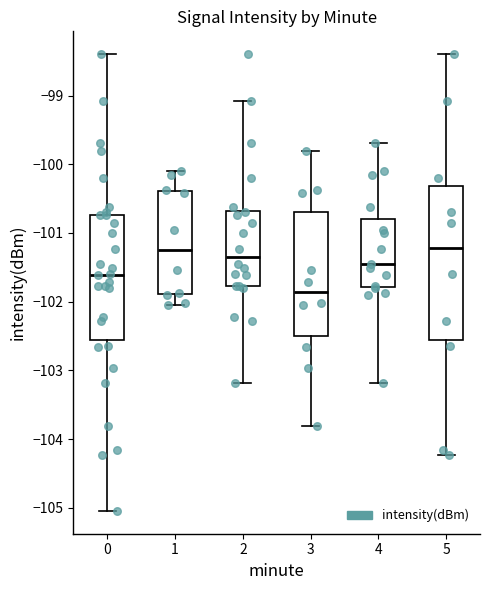

Comparing the boxes themselves (not the whiskers), which one is the tallest?

5